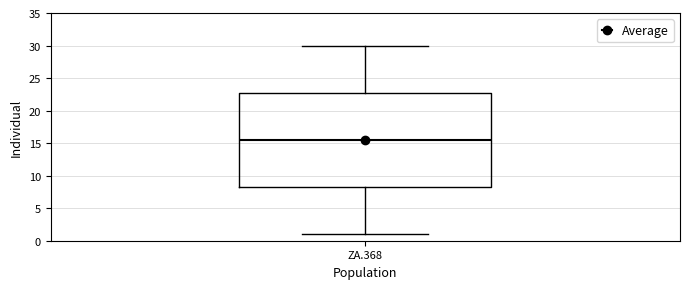

Where does the lower whisker of the box for ZA.368 end on the y-axis? The values are not printed on the chart, so give them approximately, as read against the axis.

1.0